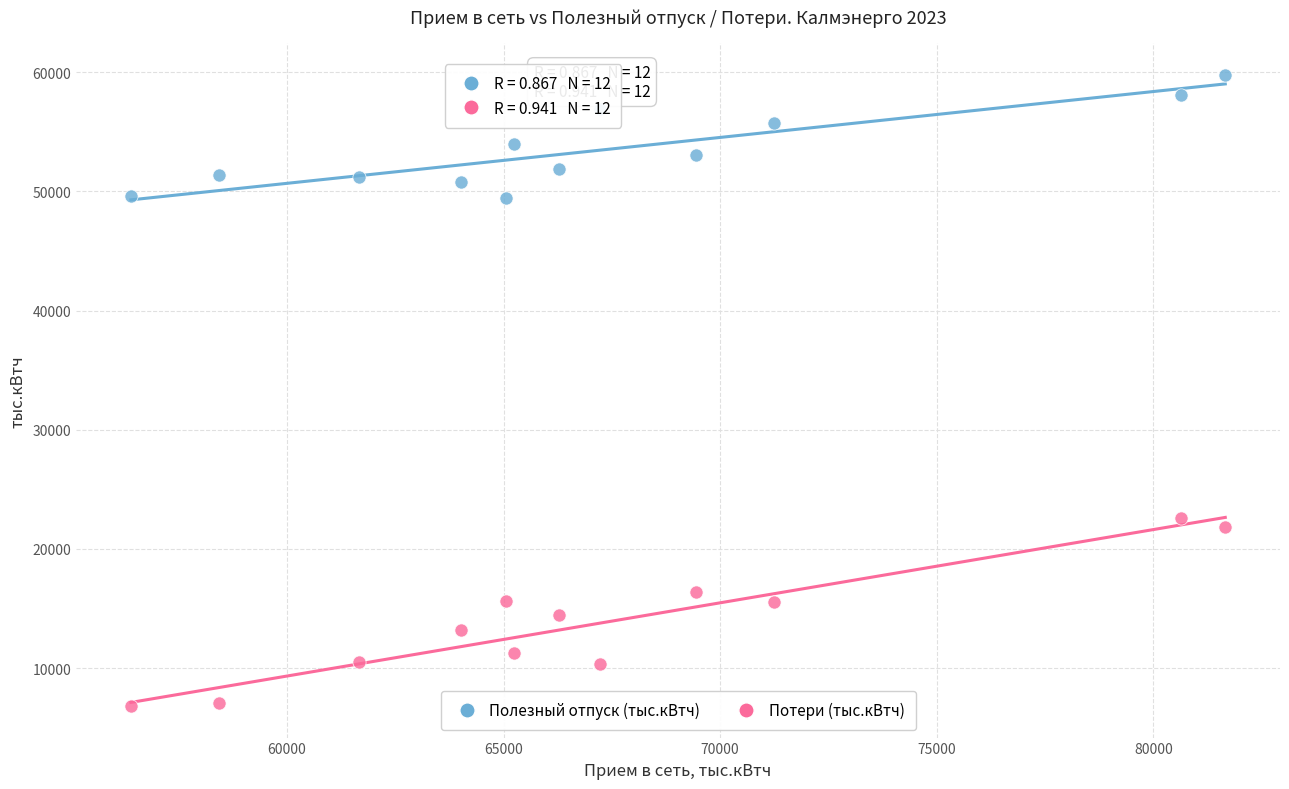

Across all data points, what is the range of X values (max minus min)?

25257.1